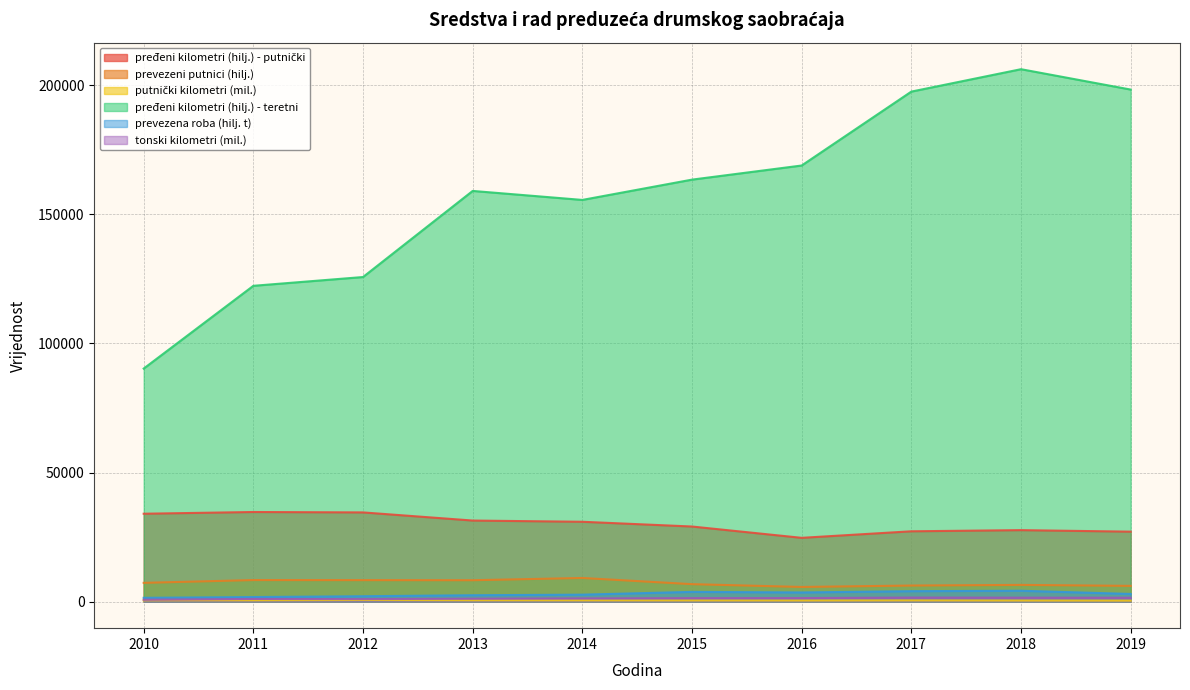

True or false: tonski kilometri (mil.) and putnički kilometri (mil.) cross at least once.

False